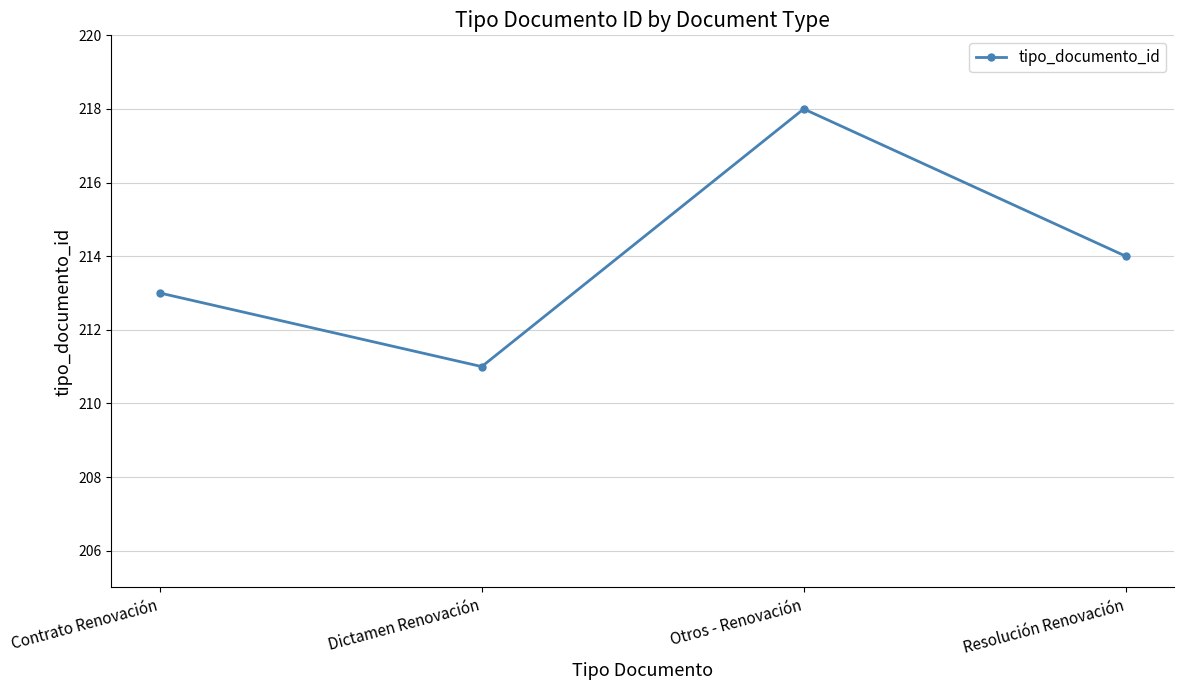

List the labels in order of value, smallest first.

Dictamen Renovación, Contrato Renovación, Resolución Renovación, Otros - Renovación